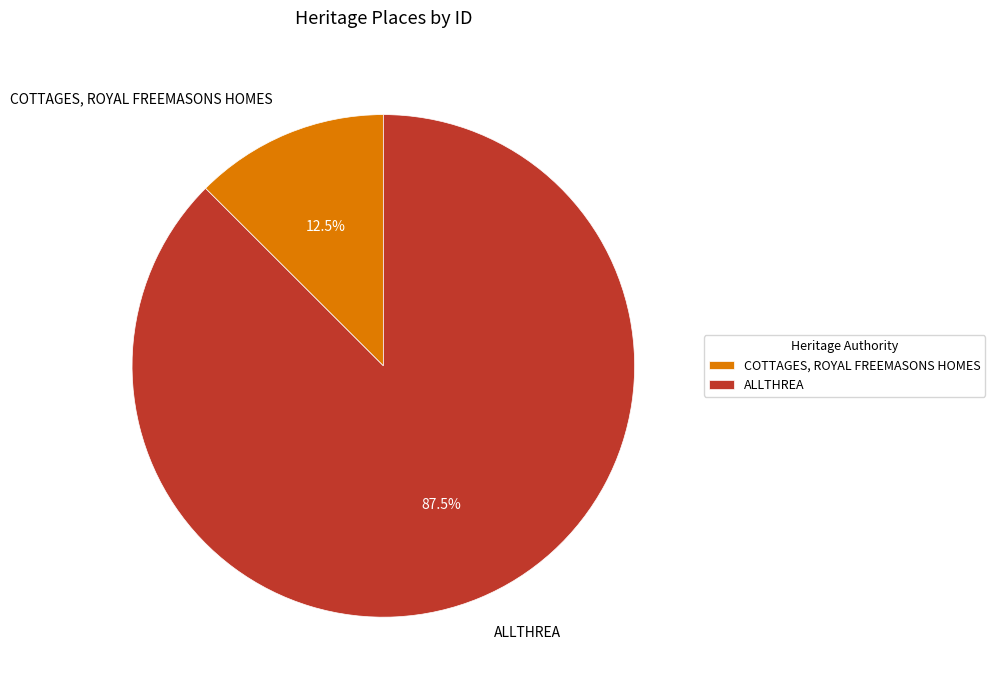

How many segments does this pie chart have?

2